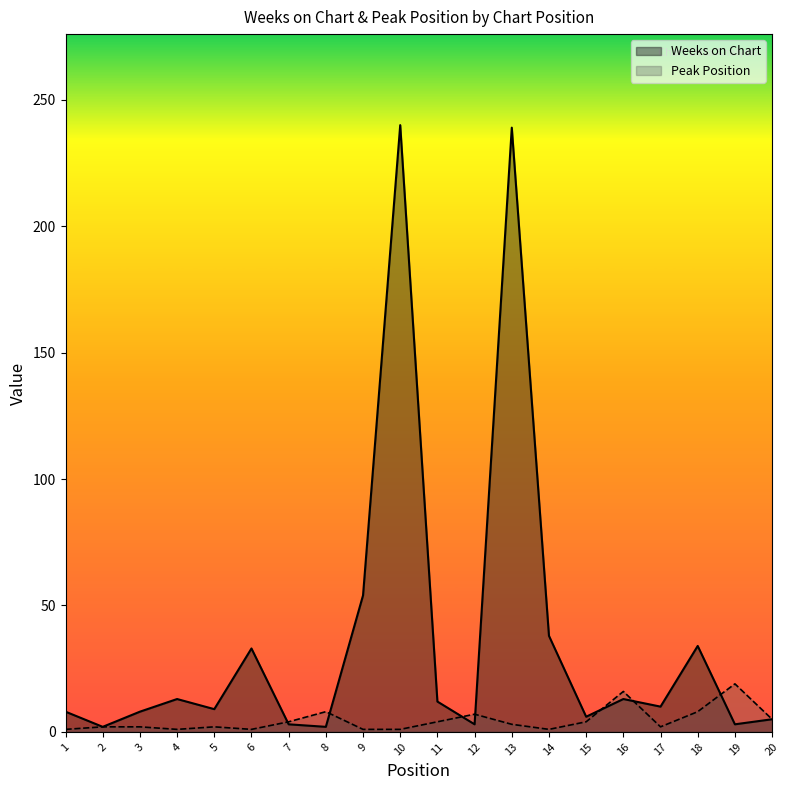

What is the minimum value shown in the chart?

1